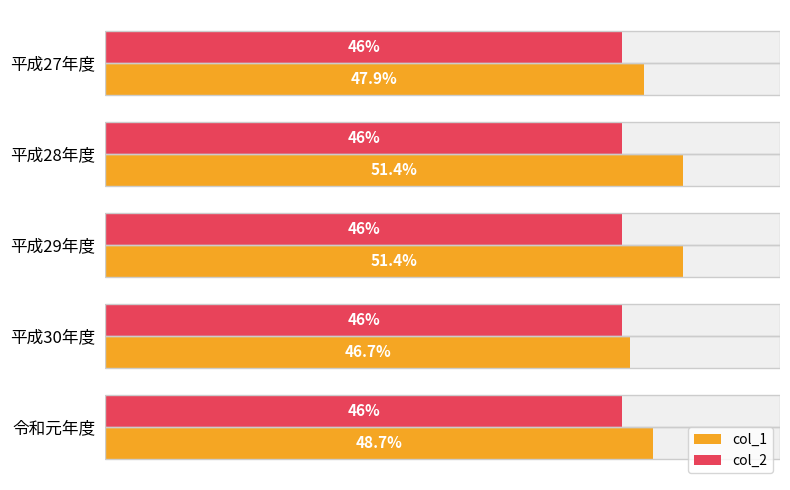

Are the bars grouped side by side (vs. stacked)?

Yes